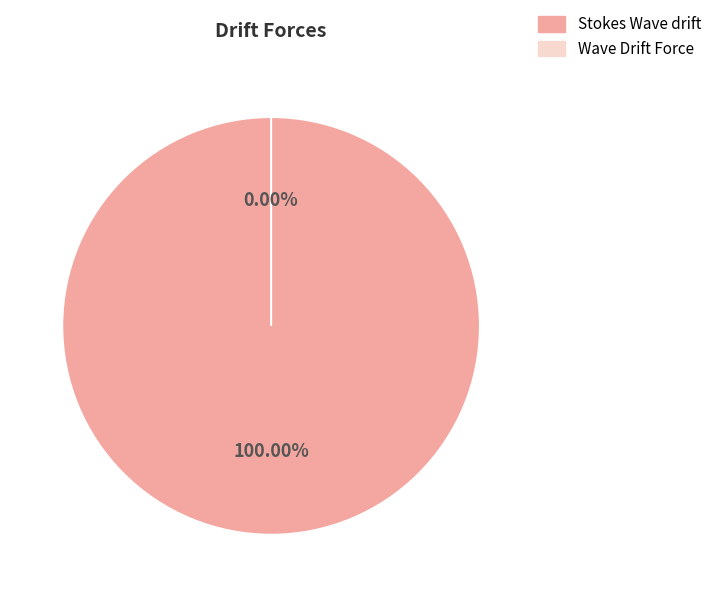

What is the total percentage of Wave Drift Force and Stokes Wave drift?

100.0%